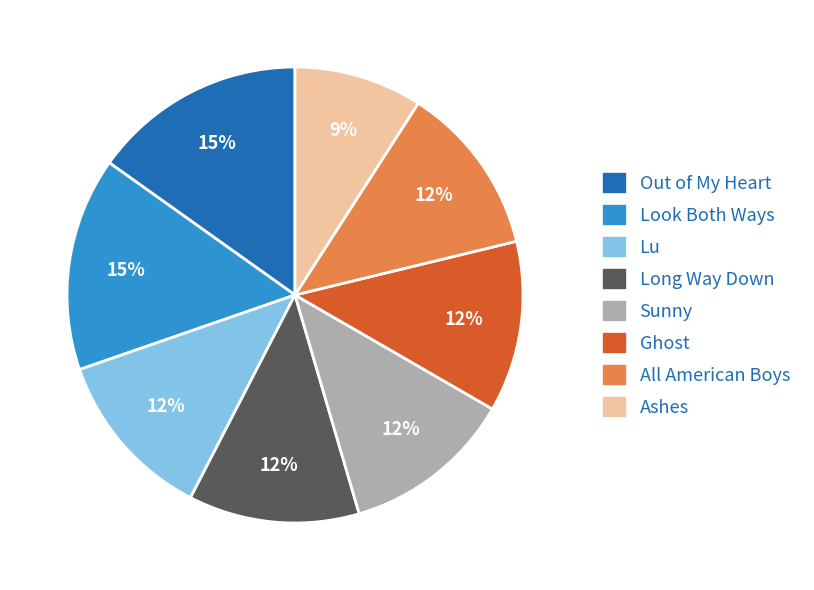

What percentage is the Look Both Ways slice, to the nearest percent?

15%